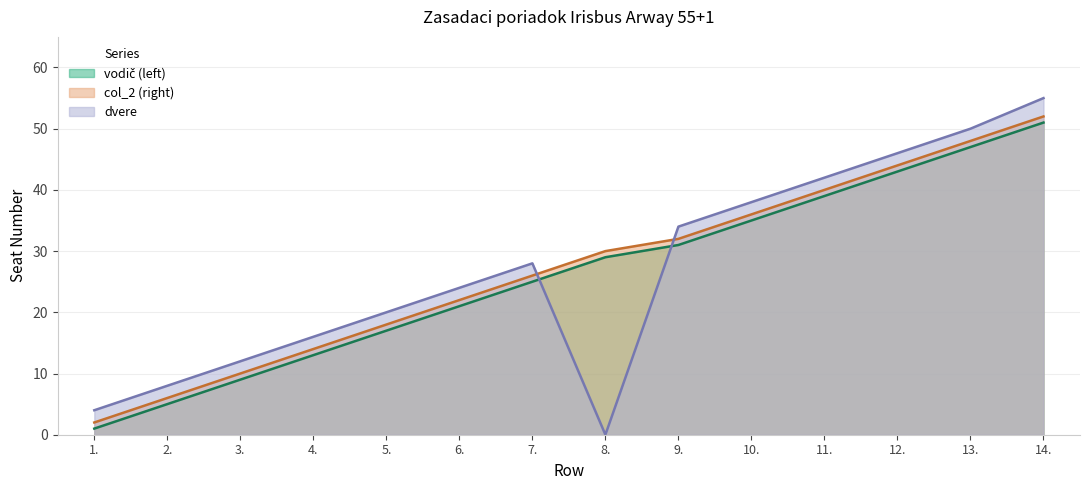

Rank the series at 7. from lowest to highest value.

vodič (left), col_2 (right), dvere